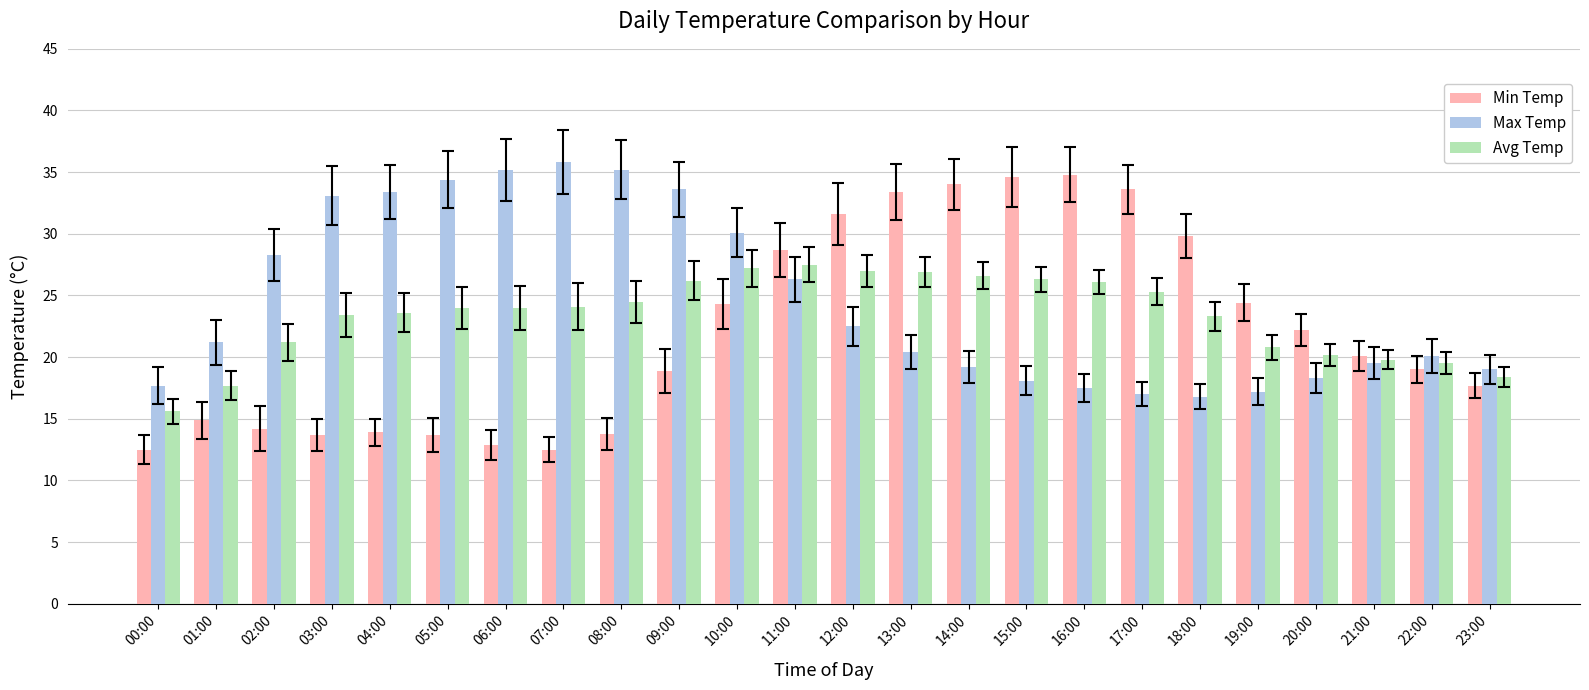

Rank the series at 04:00 from highest to lowest value.

Max Temp, Avg Temp, Min Temp